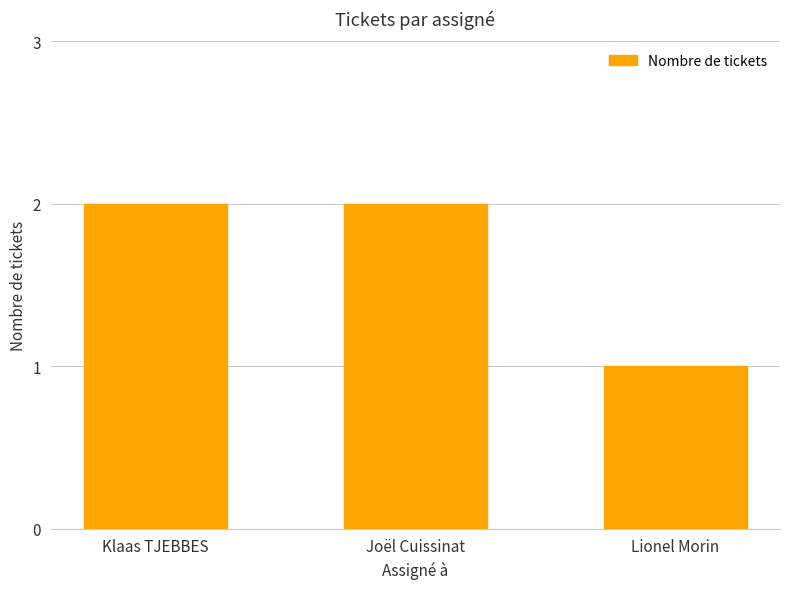

What is the label of the 2nd bar from the left?

Joël Cuissinat